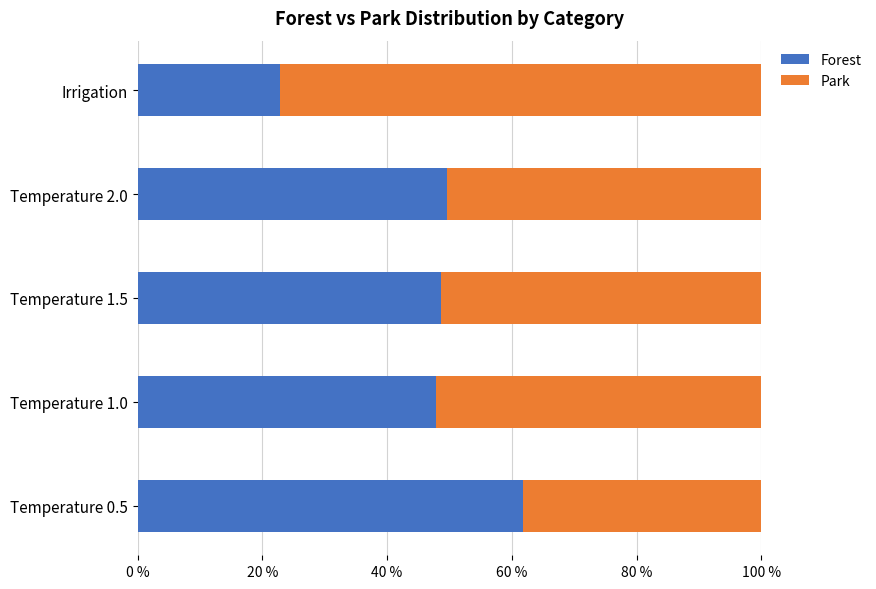

Which category has the highest value in the Forest series?

Temperature 0.5